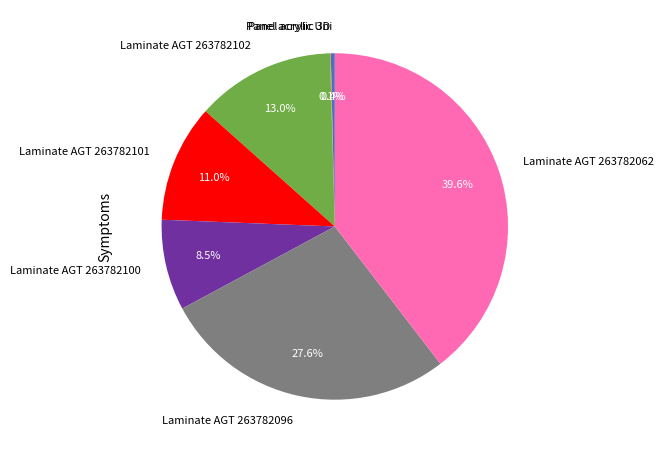

Which category has the biggest portion of the pie?

Laminate AGT 263782062